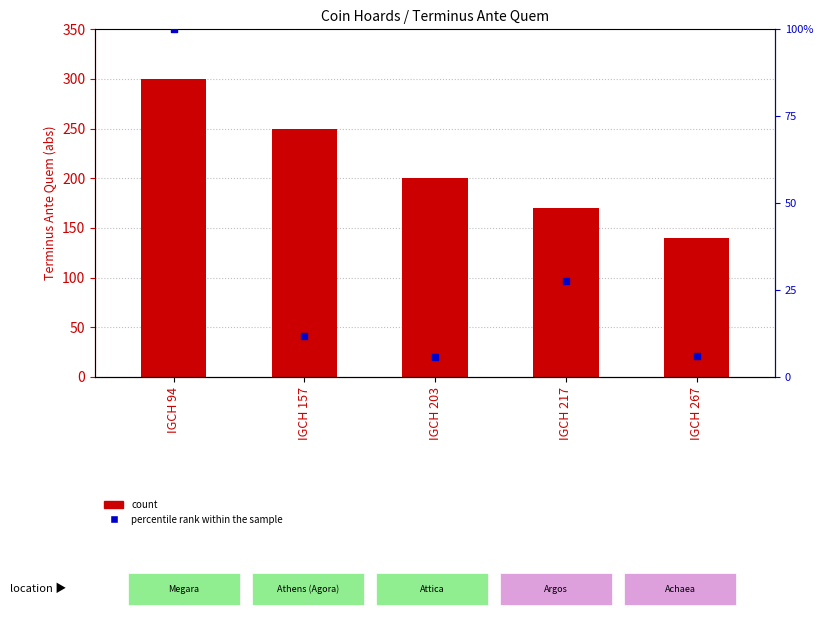

What is the total value across all series at IGCH 203?

205.7